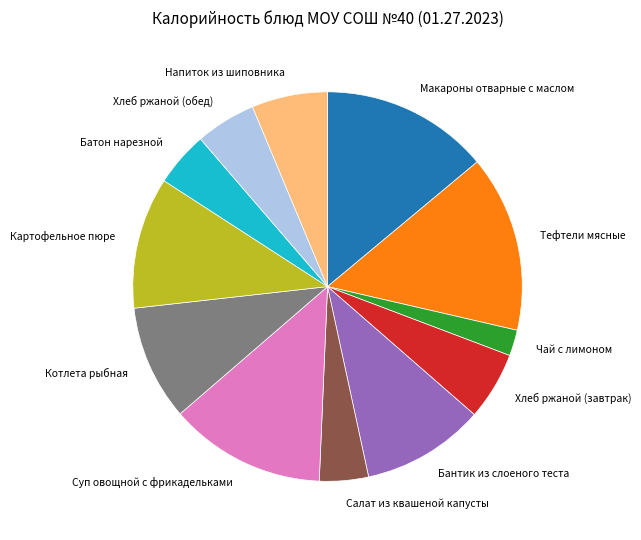

True or false: Хлеб ржаной (обед) accounts for 20% of the total.

False